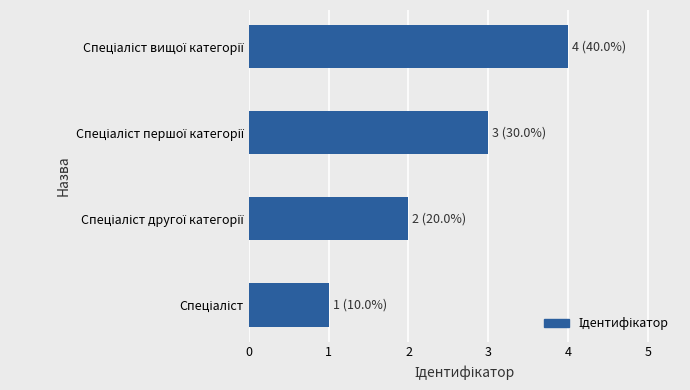

How many bars are there in total?

4